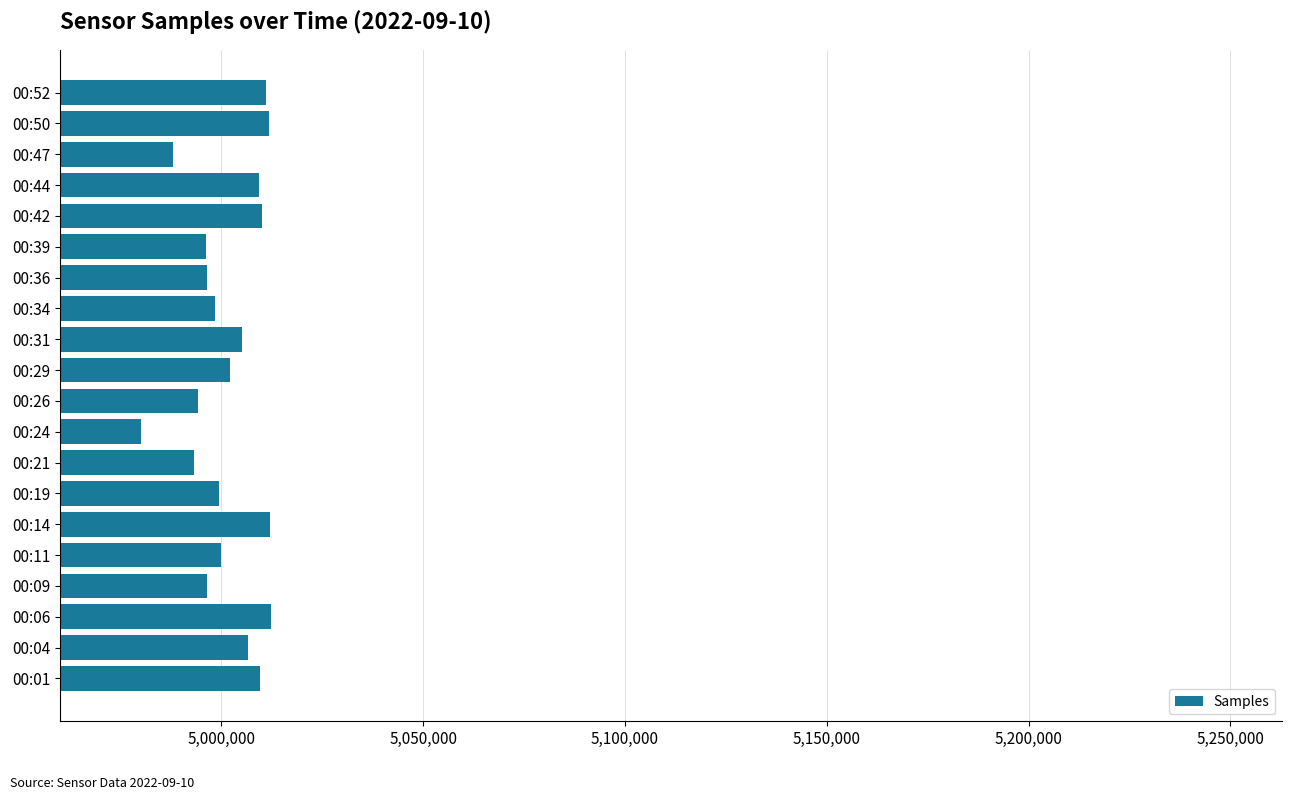

What is the average value?

5001620